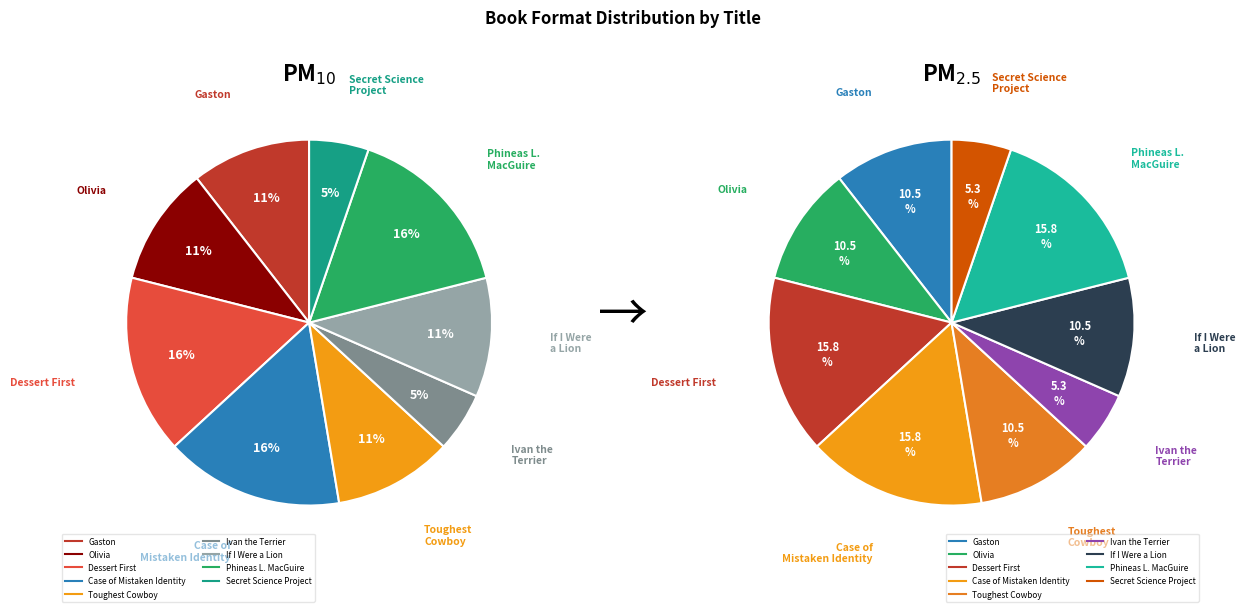

What is the largest slice in the pie chart?

Dessert First